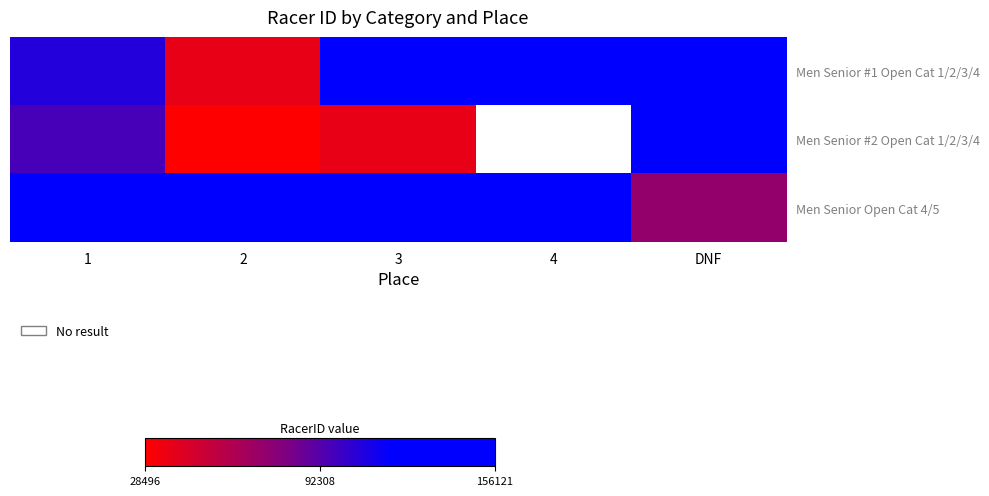

How many data points in Men Senior Open Cat 4/5 are above 150897?

2